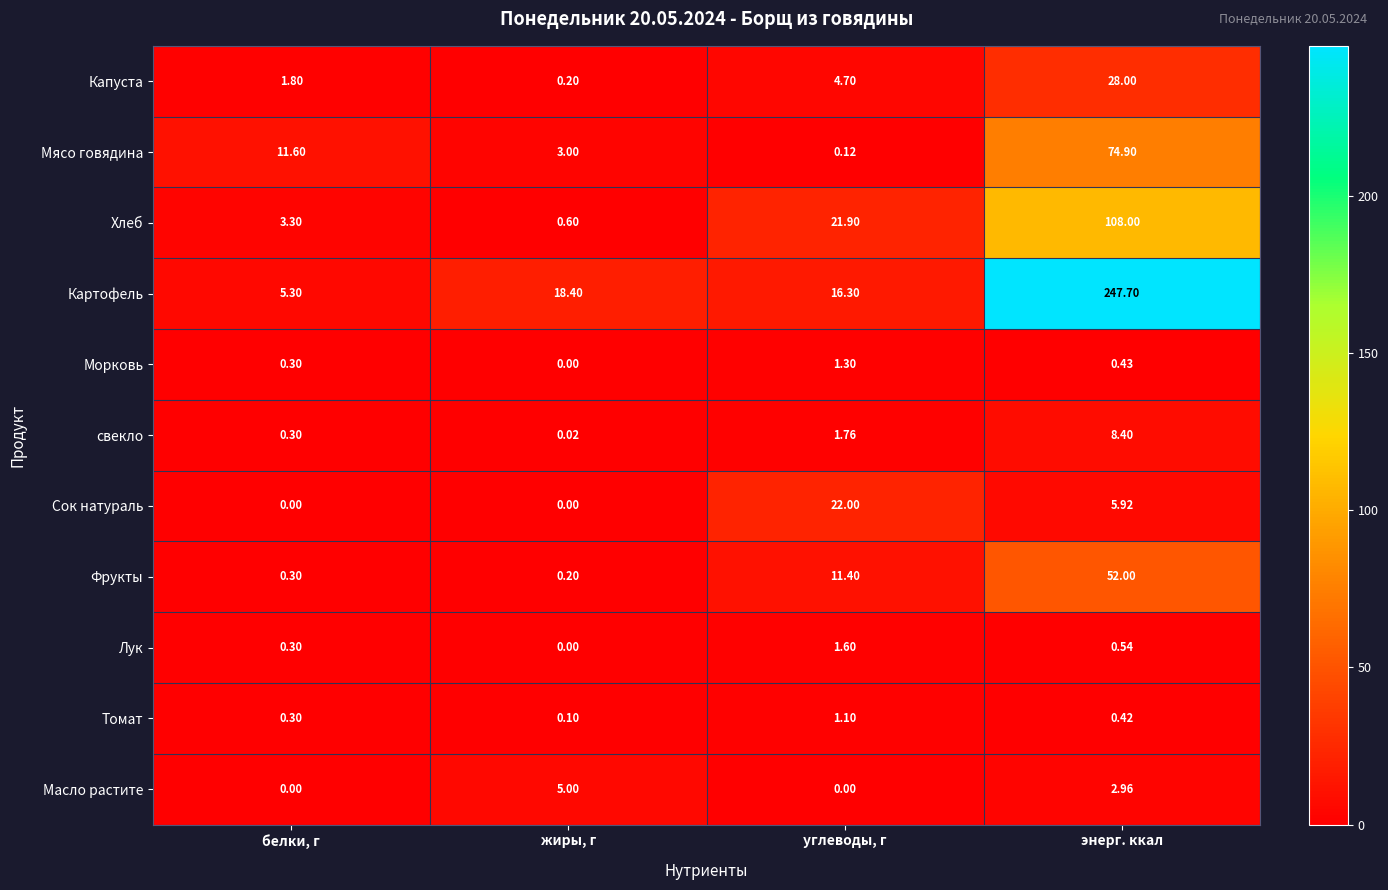

What is the maximum value shown in the chart?

247.7